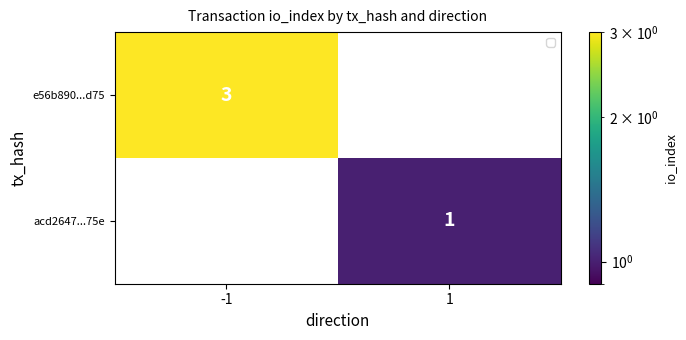

Is it true that acd2647...75e equals 1 at -1?

False